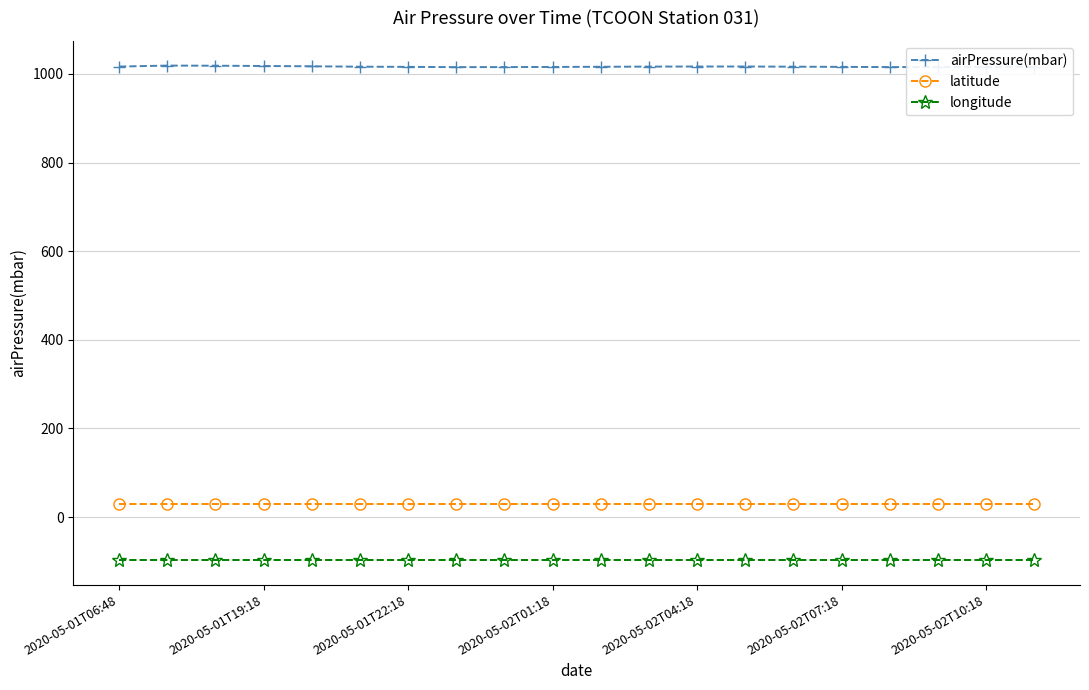

What is the value of the airPressure(mbar) point at the 10th from the left?

1015.6